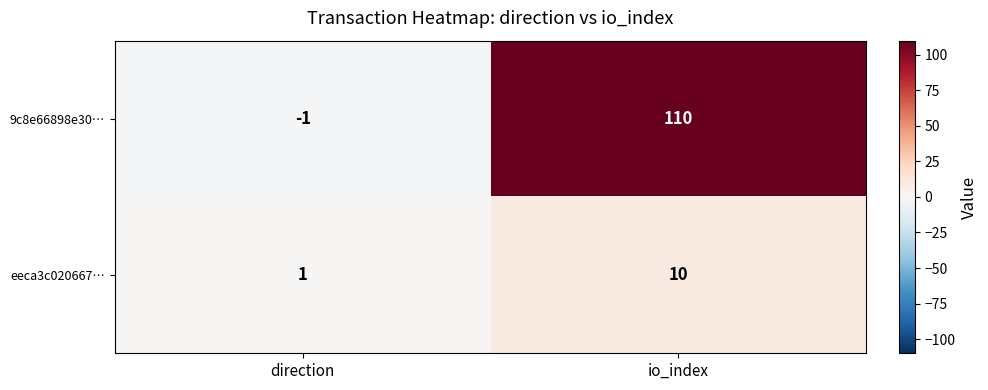

How many categories are shown in the chart?

2